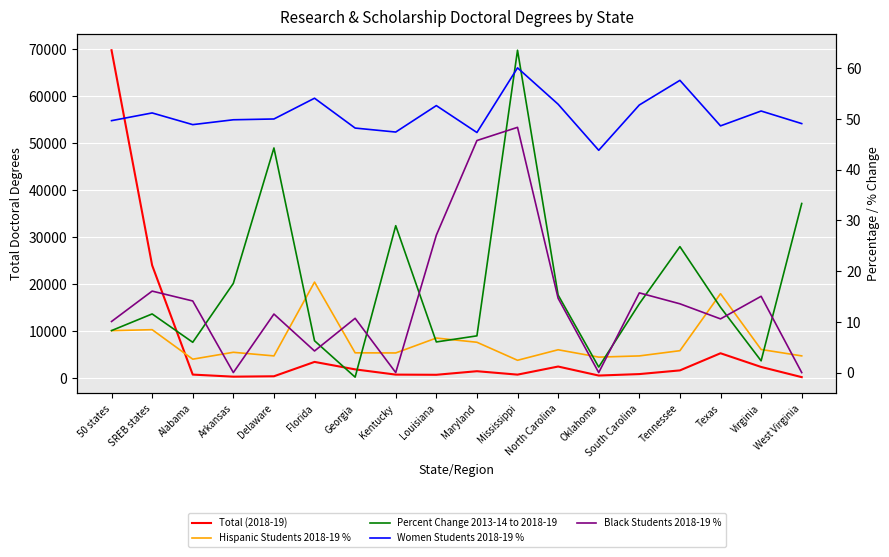

What is the difference between the maximum and minimum values in the Percent Change 2013-14 to 2018-19 series?

64.5